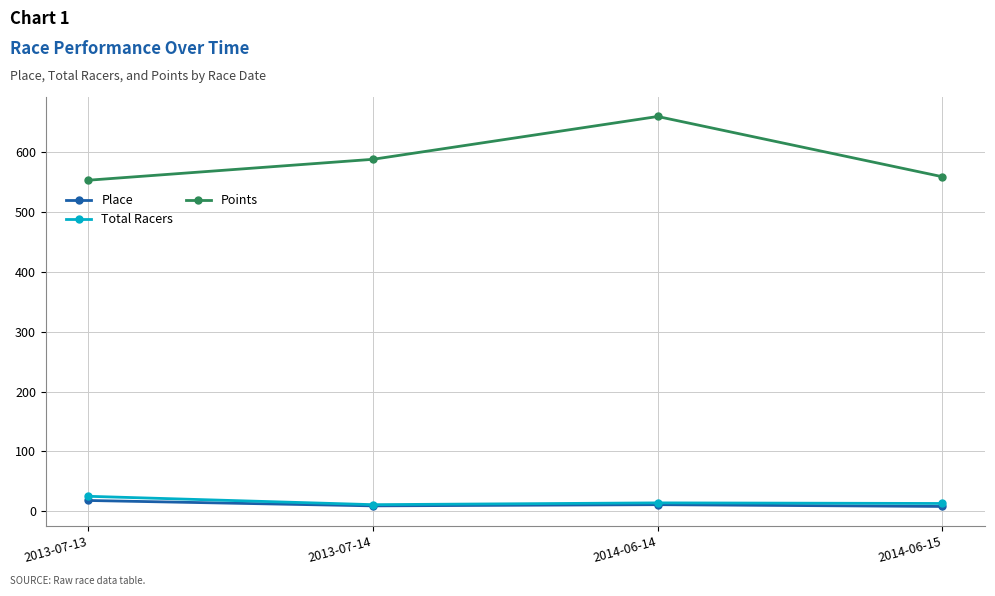

What is the difference between the Total Racers values at 2014-06-15 and 2013-07-14?

2.0